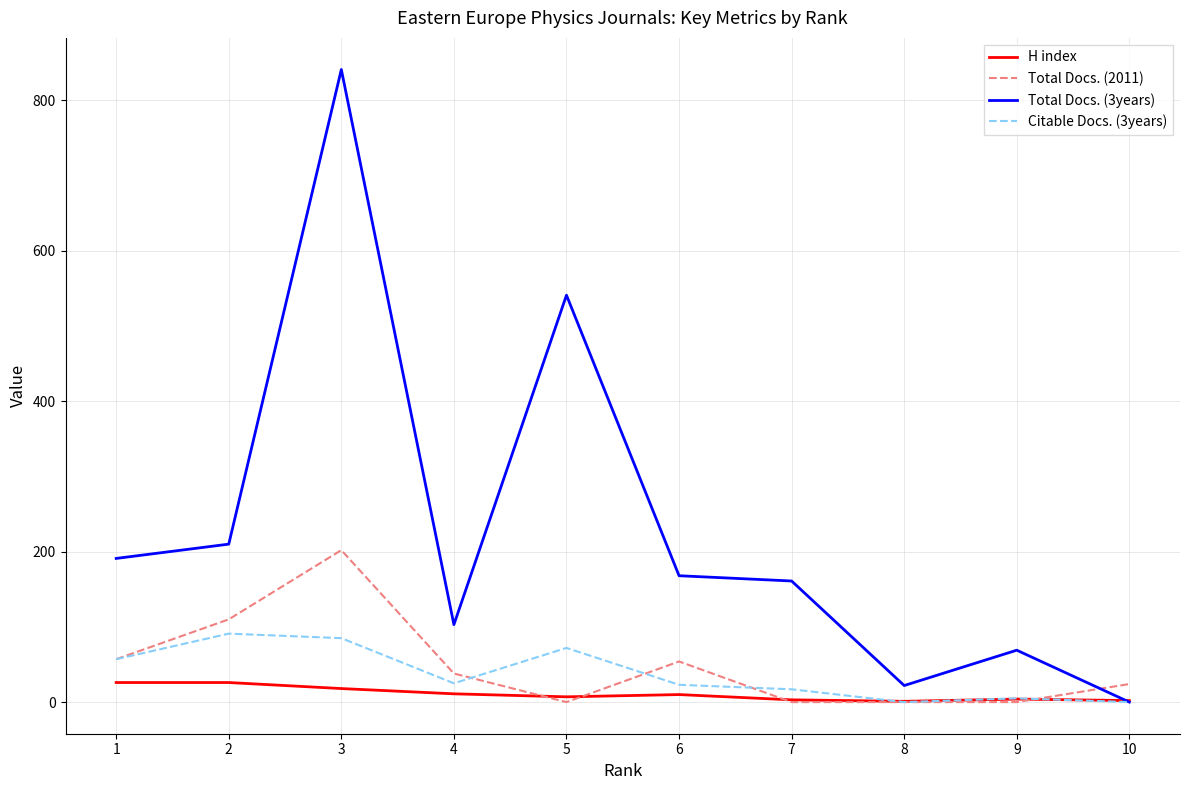

Is this an area chart (filled region under the line)?

No